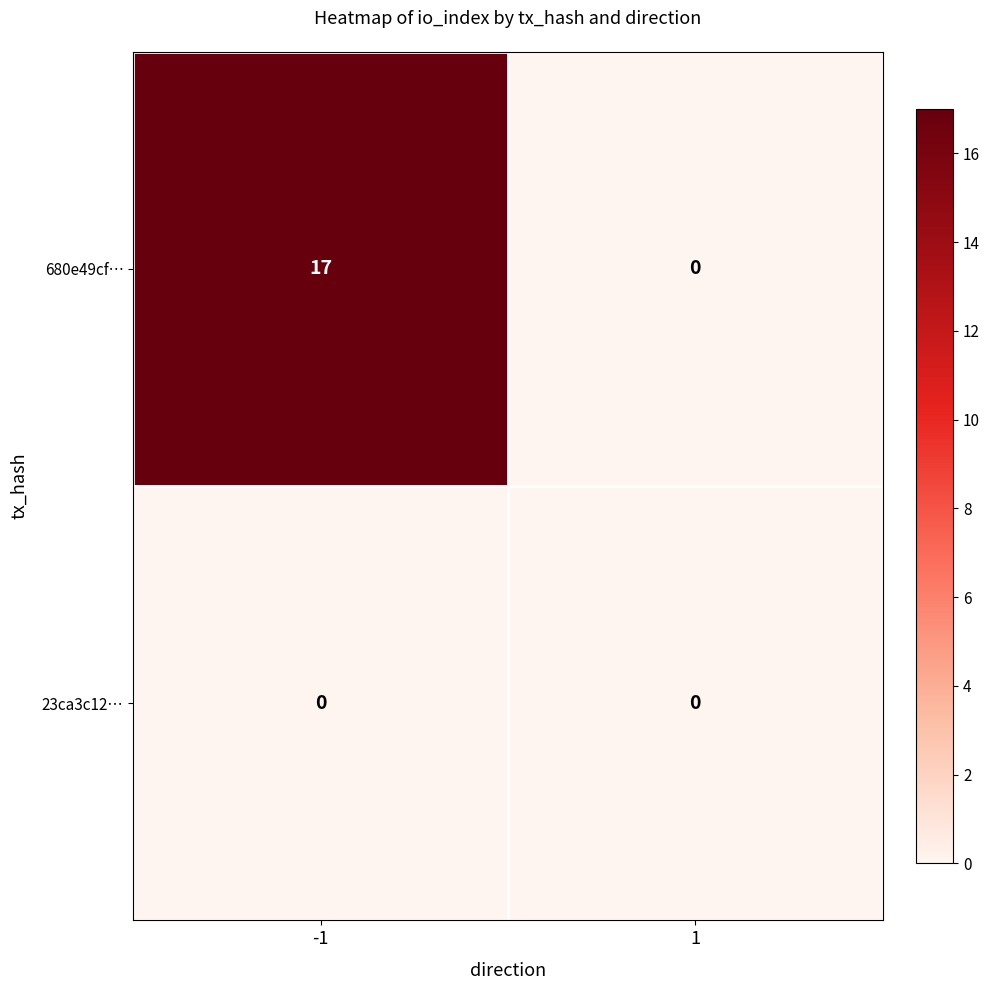

Which label corresponds to the largest value in the chart?

-1